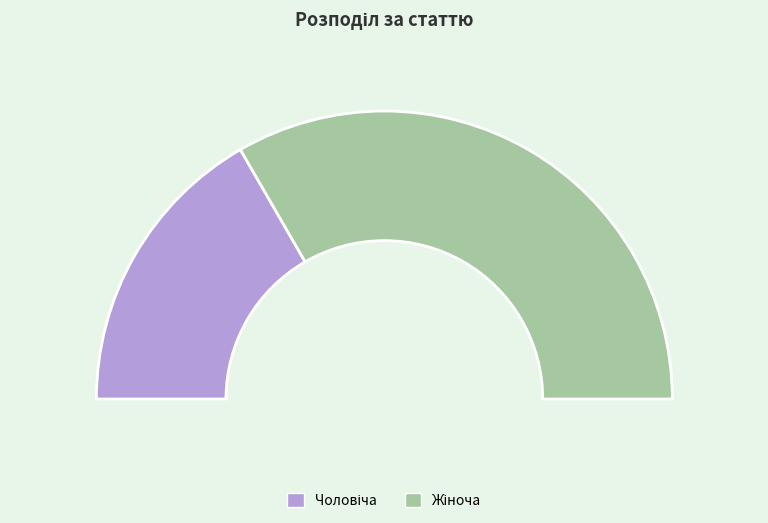

What is the largest slice in the pie chart?

Жіноча